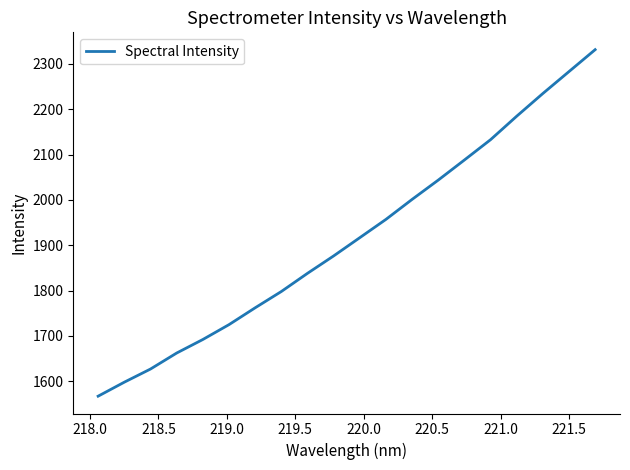

What is the minimum value shown in the chart?

1567.1